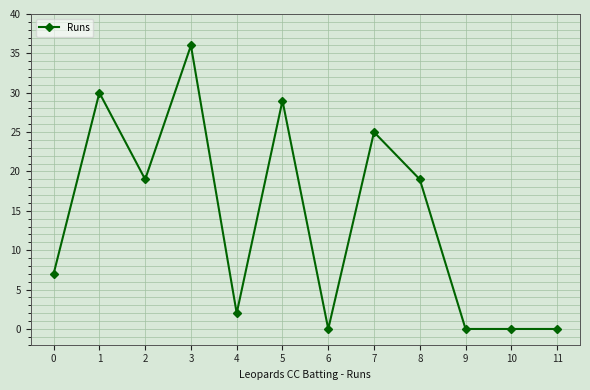

What value does the data have at 7?

25